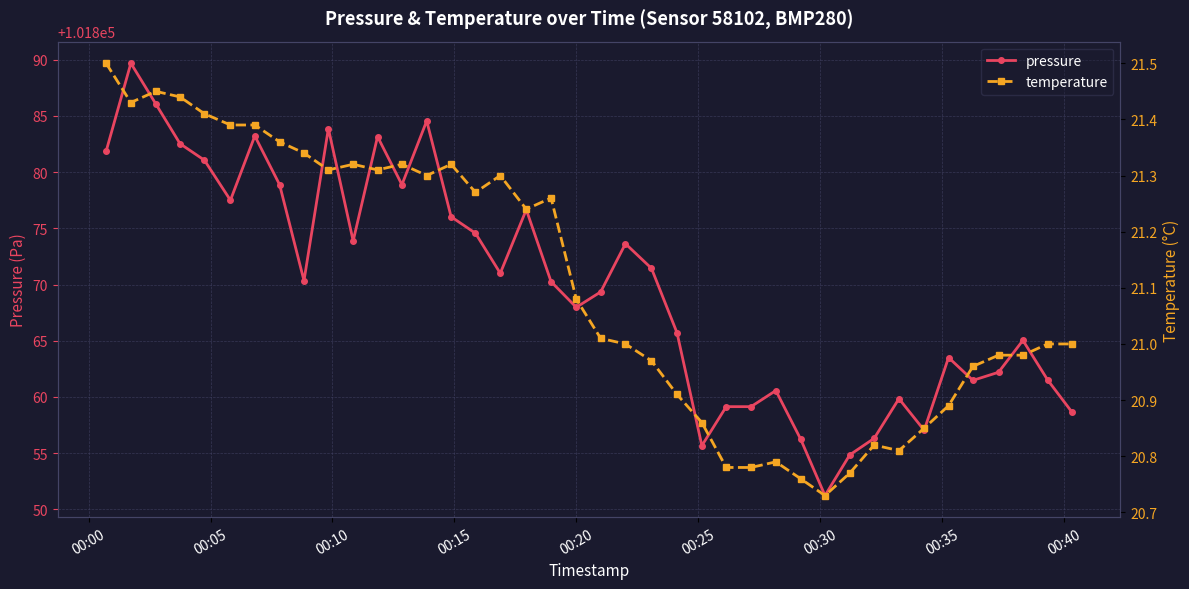

What is the value of the pressure point at the 8th from the left?

101878.9